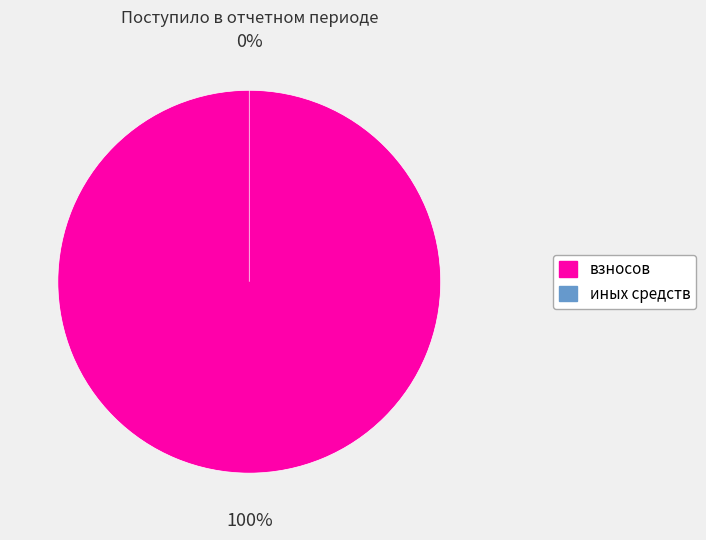

How many segments does this pie chart have?

2